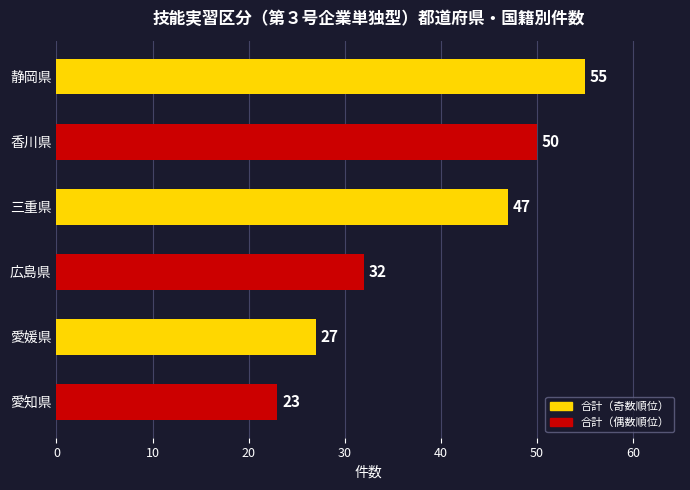

Rank the categories by value from highest to lowest.

静岡県, 香川県, 三重県, 広島県, 愛媛県, 愛知県